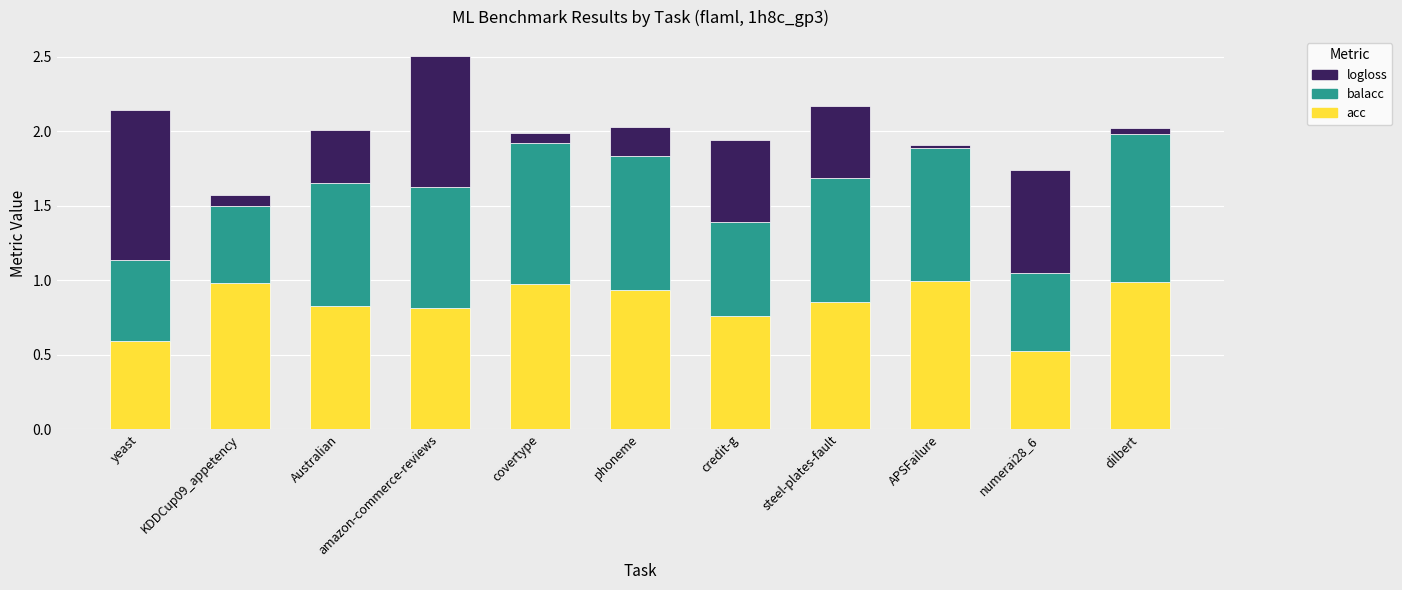

The value of acc at steel-plates-fault is 1.3. True or false?

False